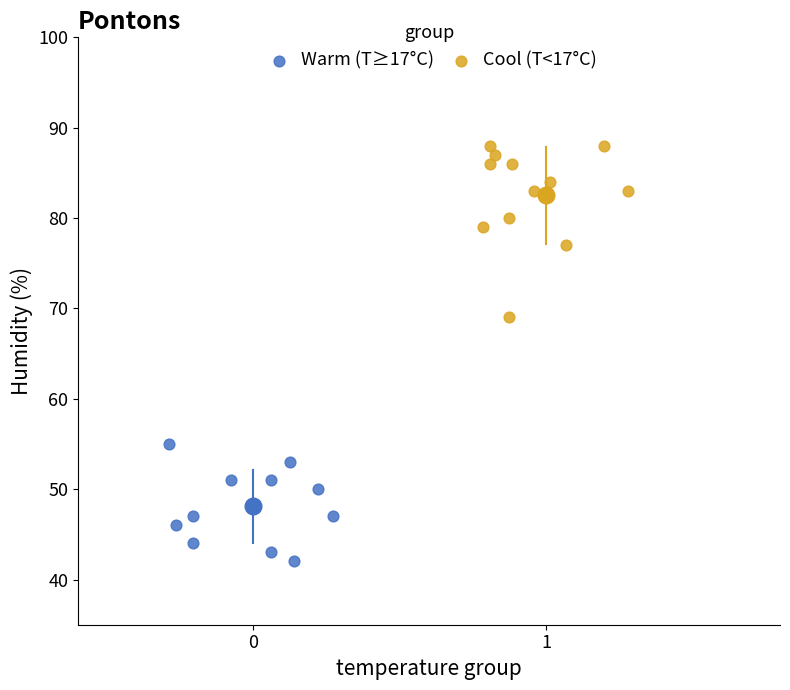

Which series has the largest Y range (max minus min)?

Cool (T<17°C)